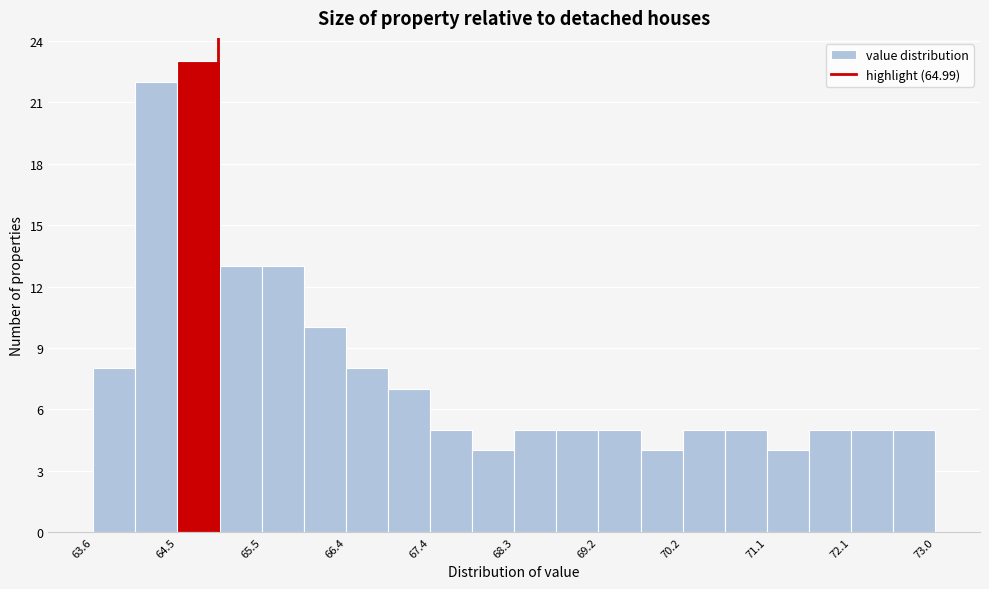

How tall is the bar that spans 69.71 to 70.18 on the x-axis? Neither the bar edges nor the heights are printed on the chart, so give them approximately, as read against the axes.

4